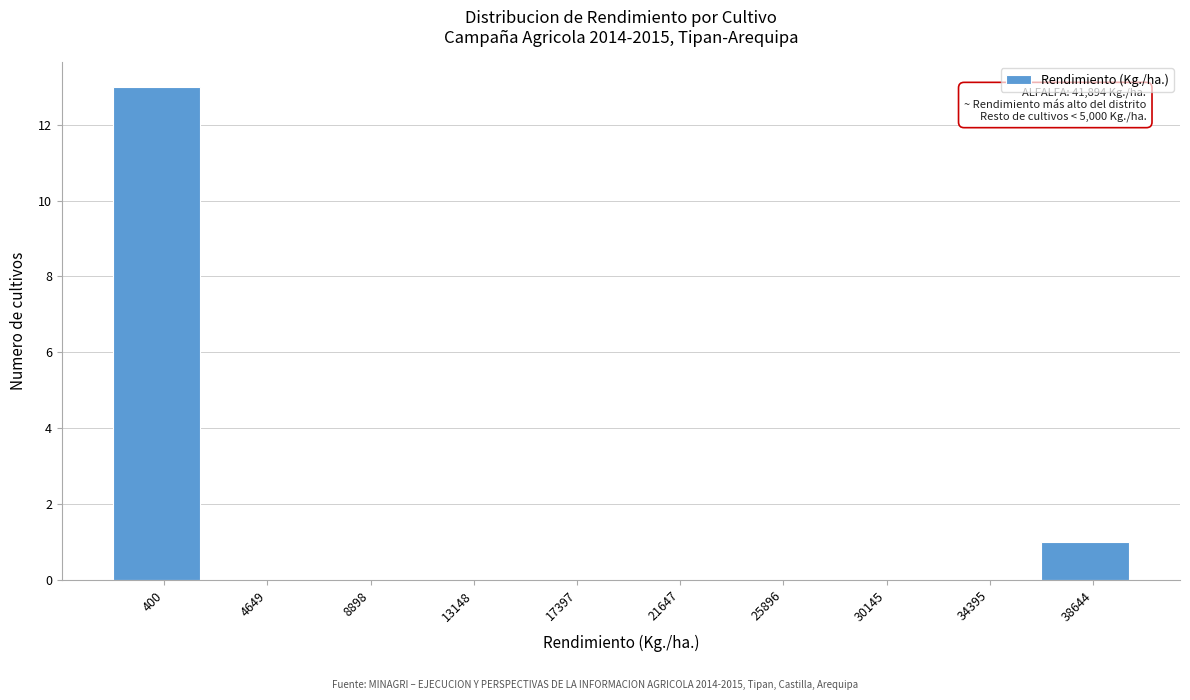

Reading right to left, transcribe all the data shown in this chart.

38644=1	34395=0	30145=0	25896=0	21647=0	17397=0	13148=0	8898=0	4649=0	400=13